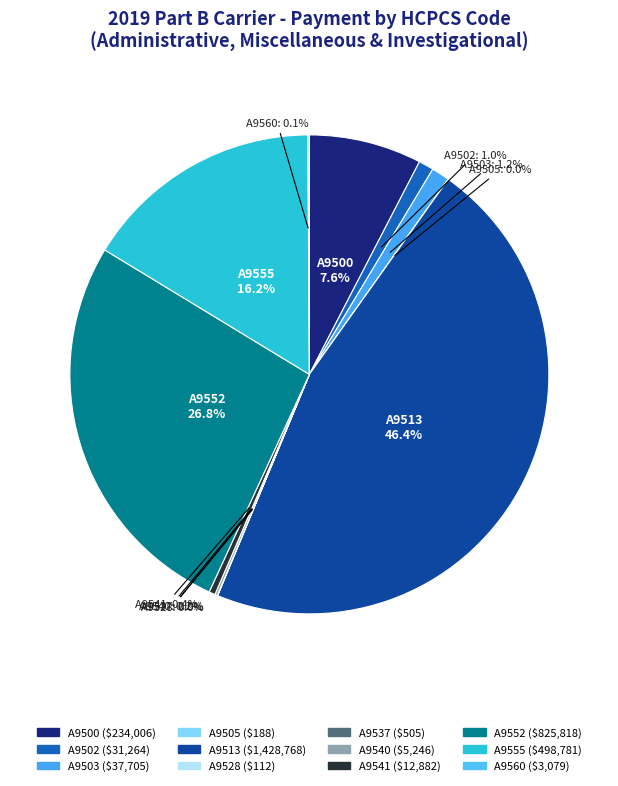

What percentage is NOT represented by A9502?

99.0%